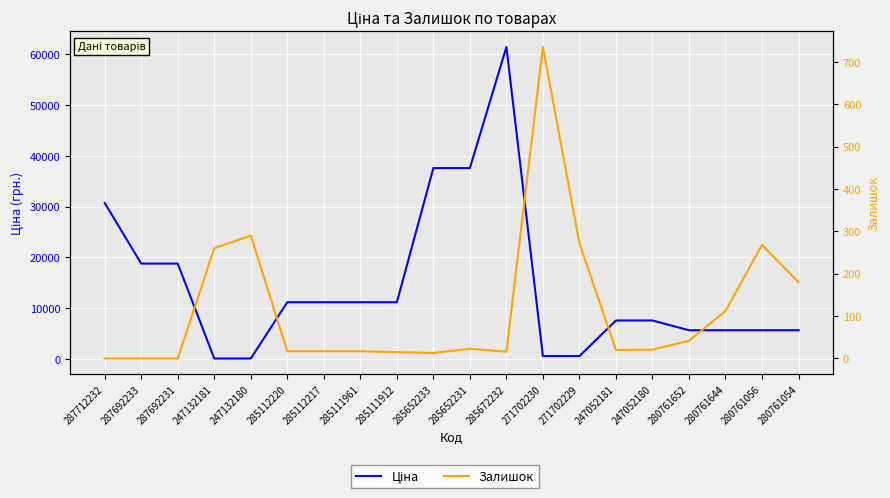

What is the total value across all series at 247052181?

7616.5